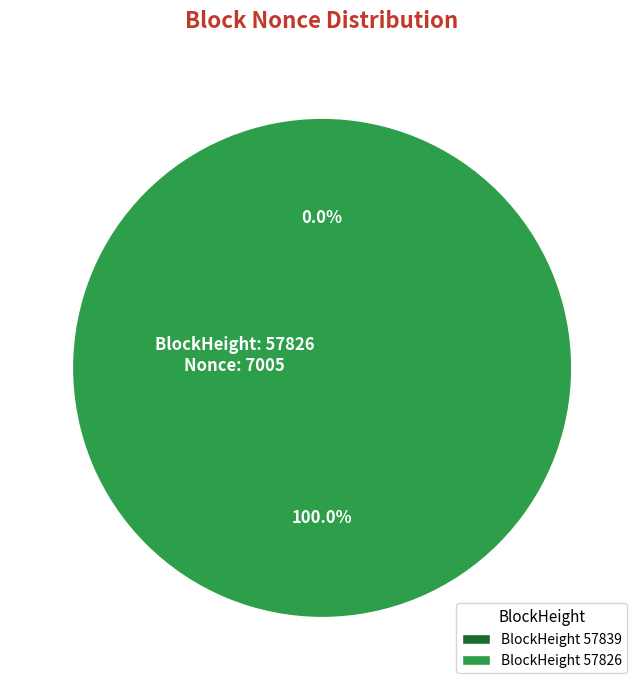

Count the number of slices in the pie.

2